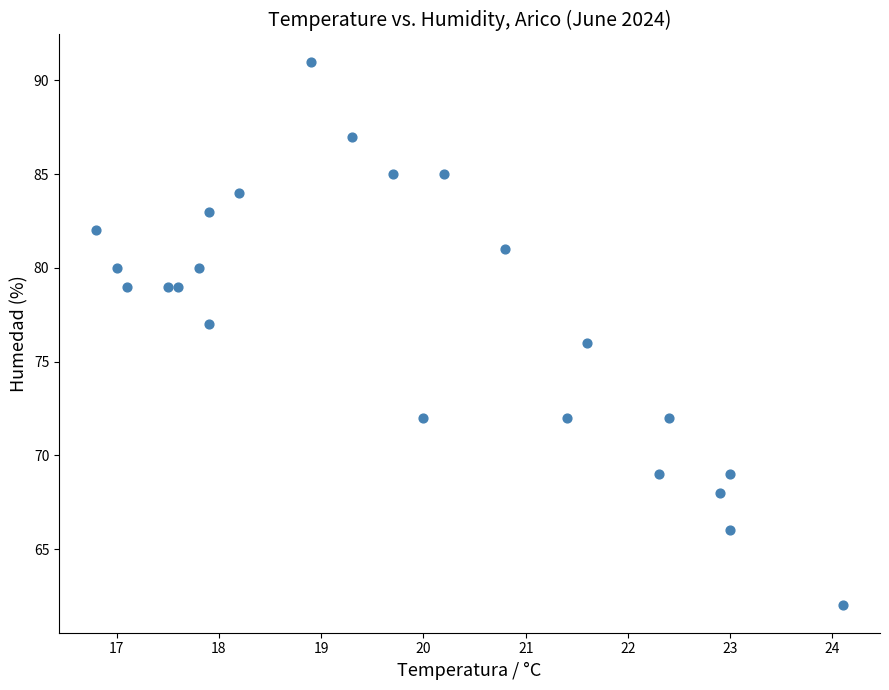

How many data points are displayed?

23